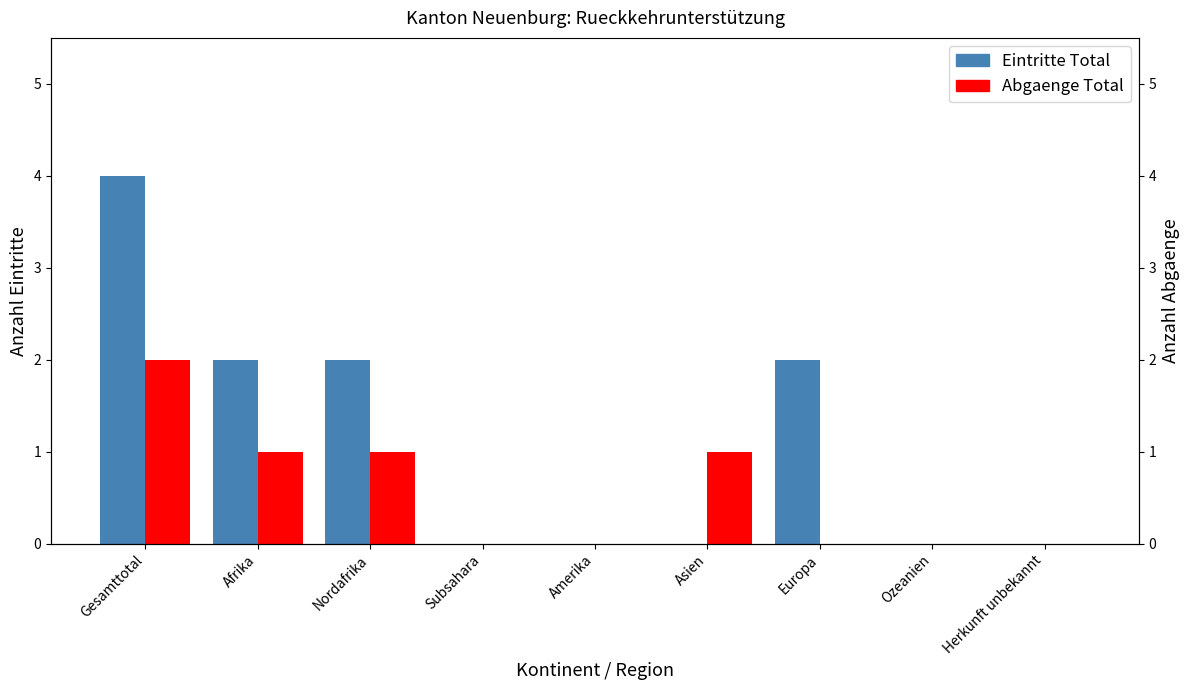

What is the label of the 4th bar from the right?

Asien